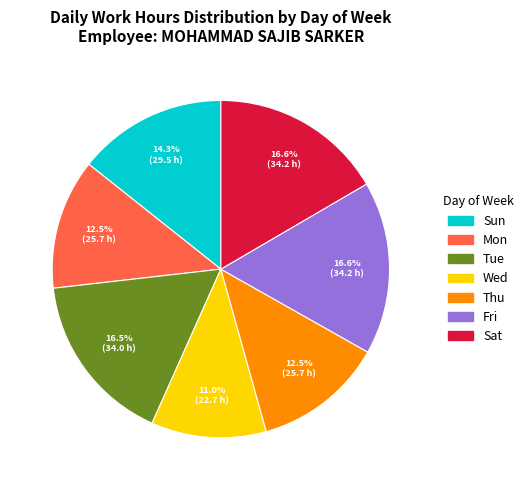

Is there a majority slice in this chart?

No